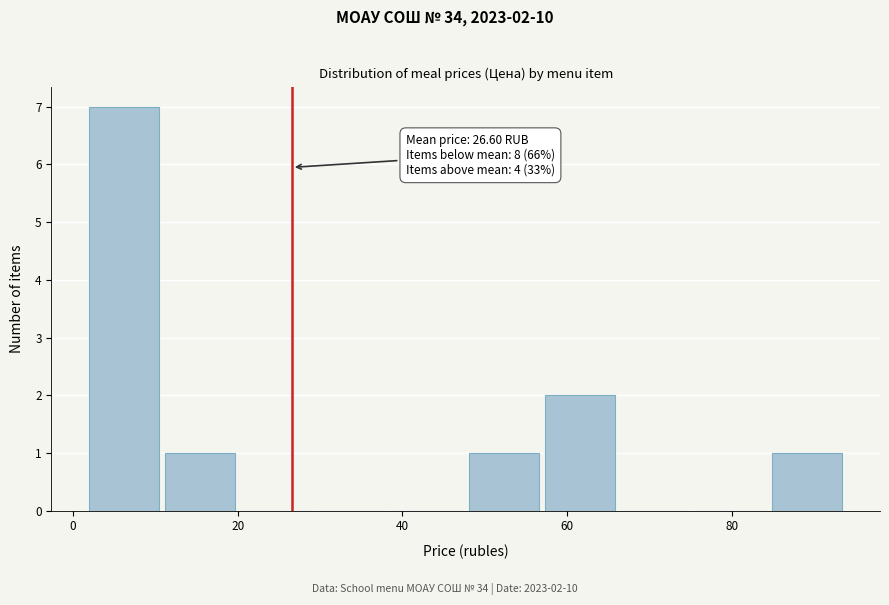

Which range on the x-axis has the tallest bar?

2 to 10